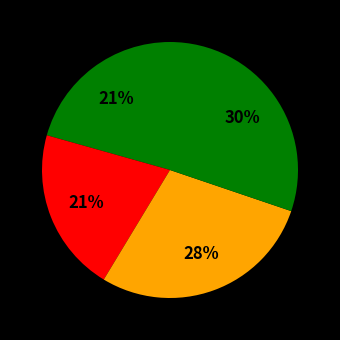

To the nearest percent, what is the difference between the largest and smallest slice percentages?

10%